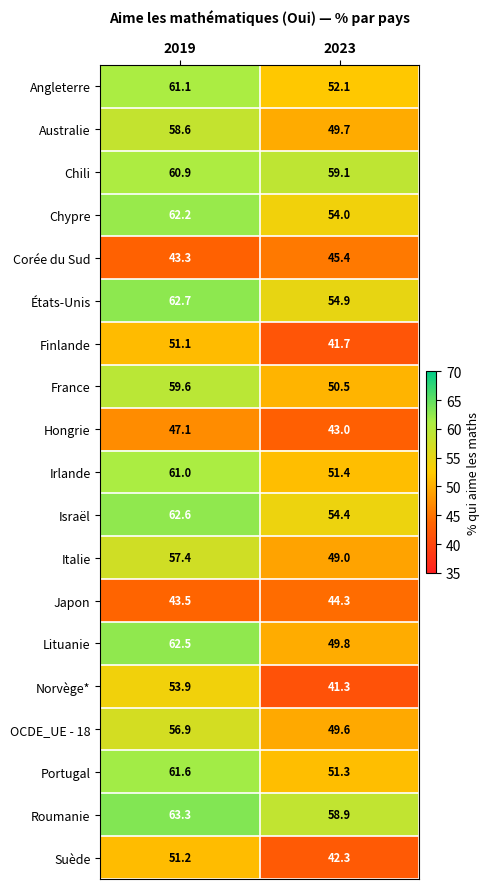

Which series changed the most between 2019 and 2023?

Lituanie